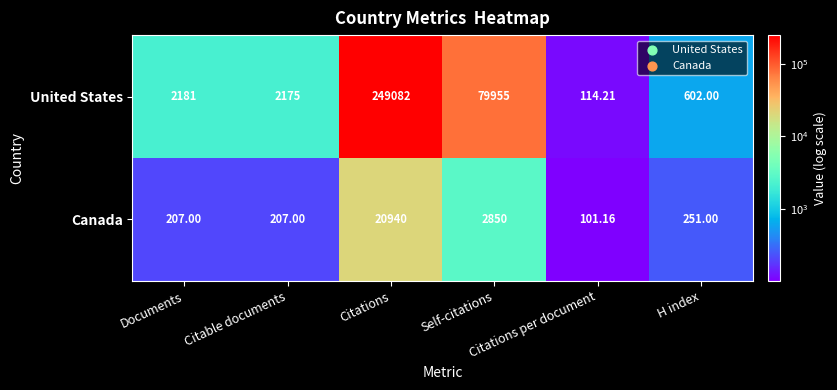

Which series has the largest total across all categories?

United States